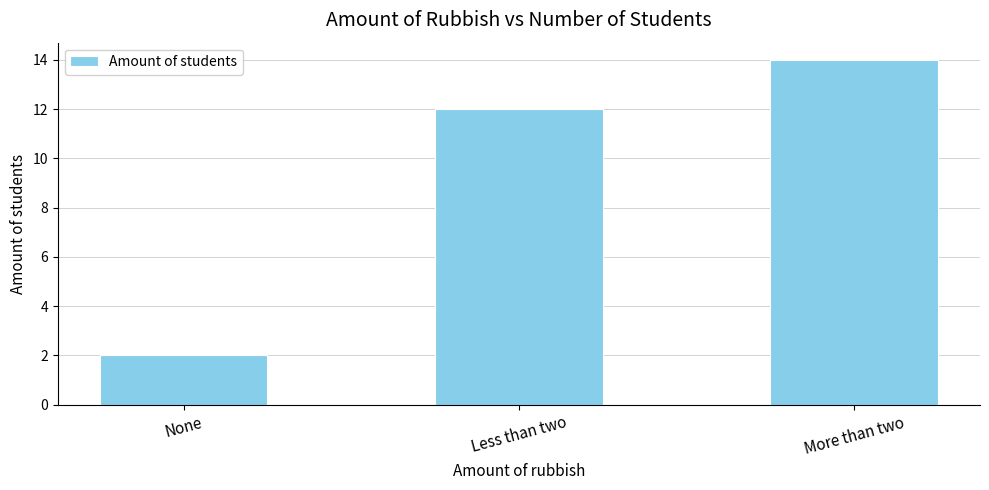

What is the value of the 1st bar from the left?

2